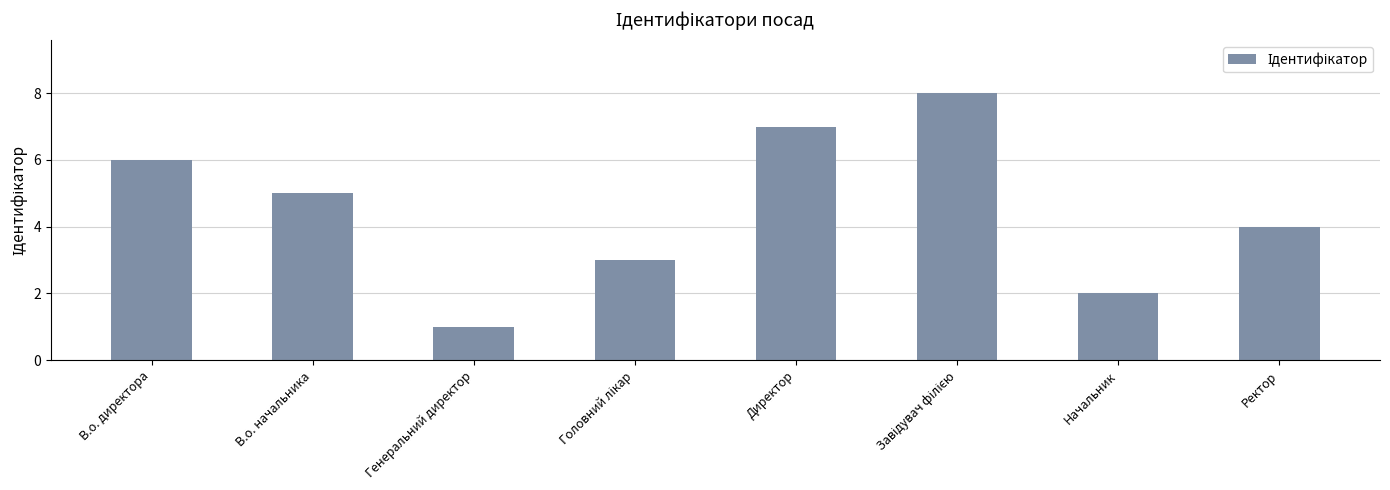

At which label does the data first exceed 5?

В.о. директора